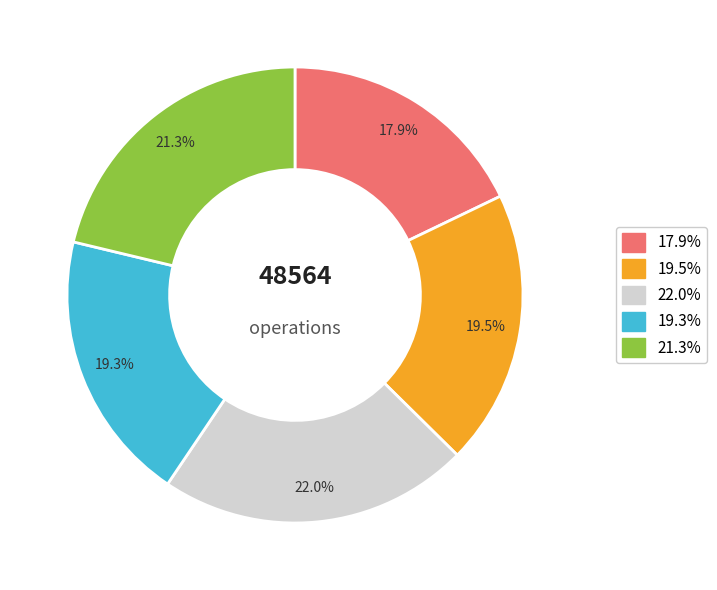

Count the number of slices in the pie.

5